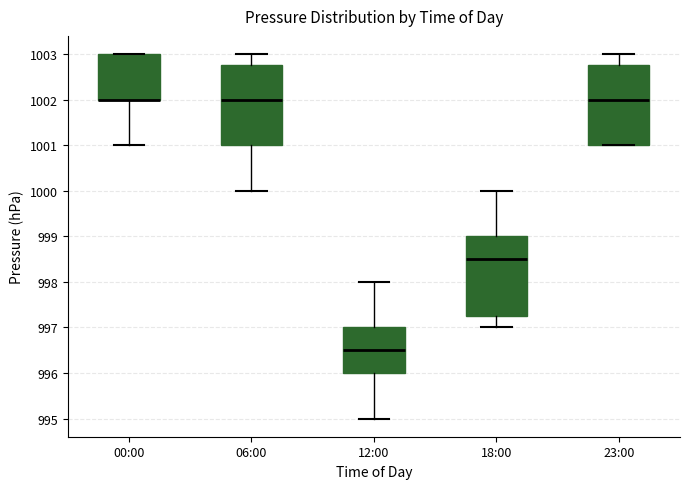

Where does the lower whisker of the box for 00:00 end on the y-axis? The values are not printed on the chart, so give them approximately, as read against the axis.

1001.0